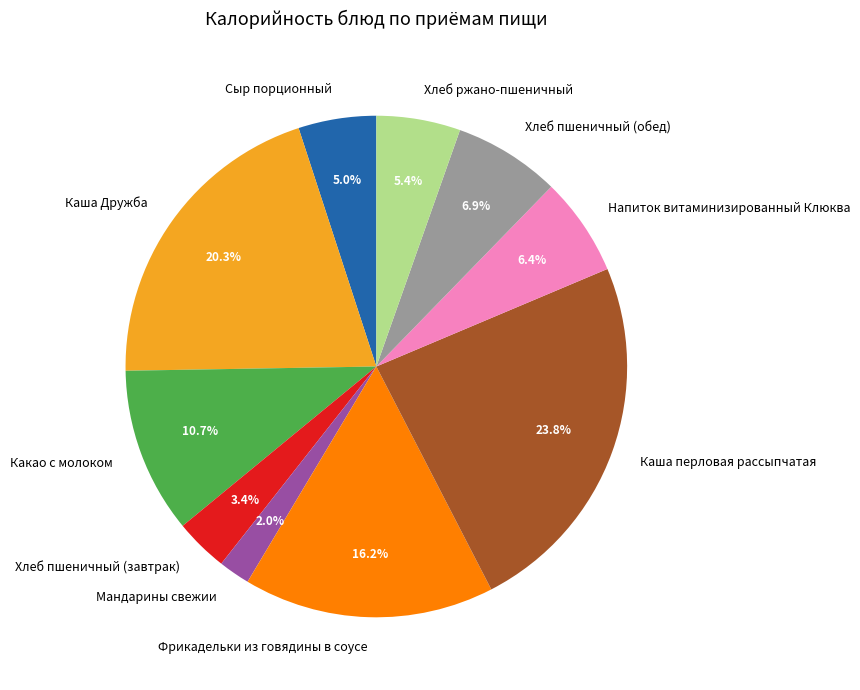

What is the largest slice in the pie chart?

Каша перловая рассыпчатая